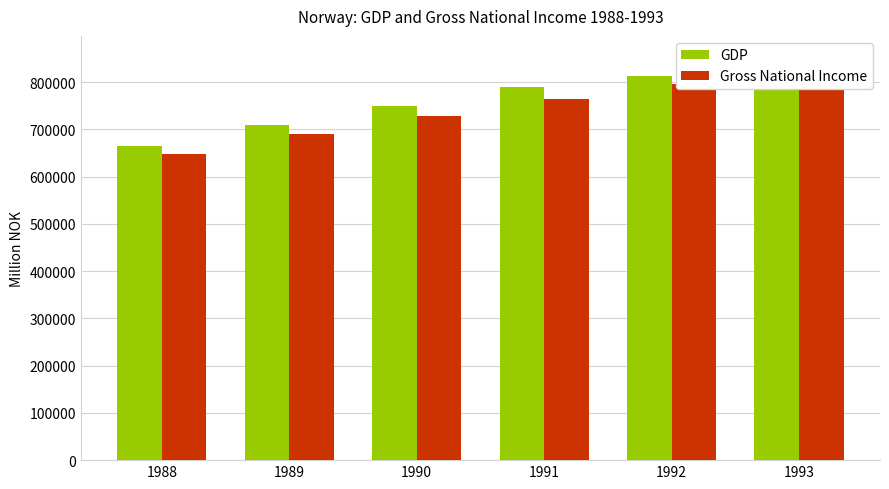

Reading right to left, what are all the values shown in this chart?

GDP: 855401	813093	790087	749861	708636	664084
Gross National Income: 836038	796032	765085	728732	689852	648146